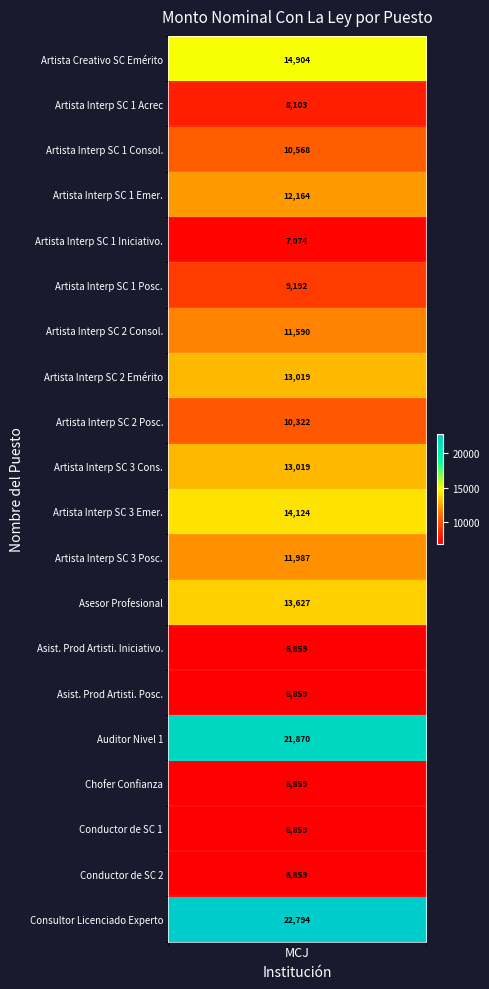

Rank the categories by value from lowest to highest.

Asist. Prod Artisti. Iniciativo., Asist. Prod Artisti. Posc., Chofer Confianza, Conductor de SC 1, Conductor de SC 2, Artista Interp SC 1 Iniciativo., Artista Interp SC 1 Acrec, Artista Interp SC 1 Posc., Artista Interp SC 2 Posc., Artista Interp SC 1 Consol., Artista Interp SC 2 Consol., Artista Interp SC 3 Posc., Artista Interp SC 1 Emer., Artista Interp SC 2 Emérito, Artista Interp SC 3 Cons., Asesor Profesional, Artista Interp SC 3 Emer., Artista Creativo SC Emérito, Auditor Nivel 1, Consultor Licenciado Experto